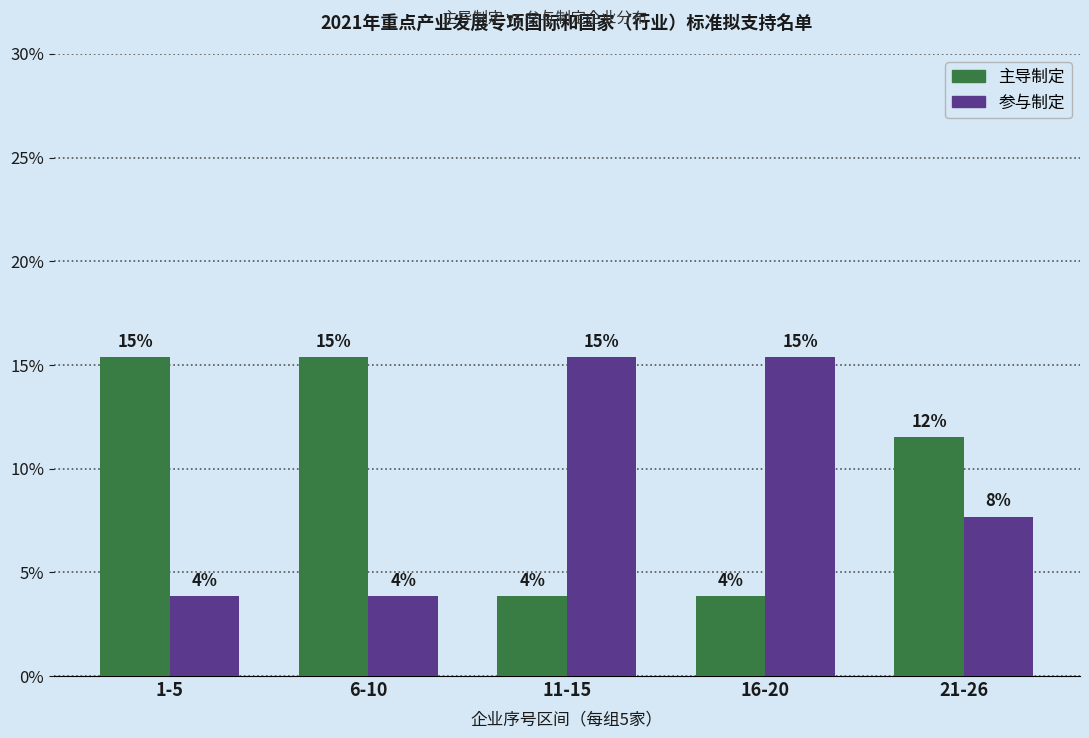

What are all the series names shown in the legend?

主导制定, 参与制定